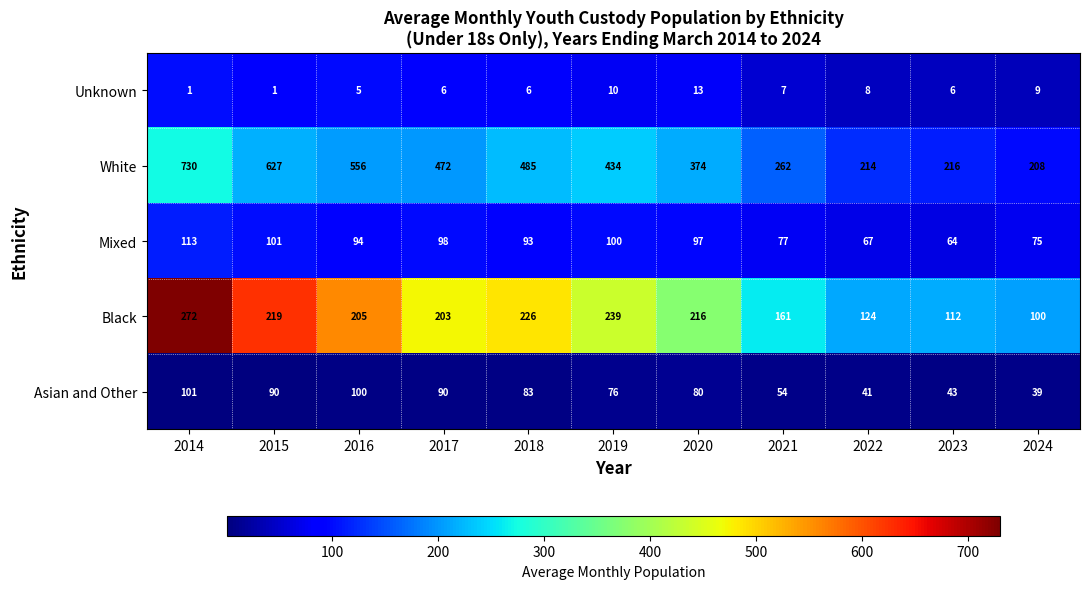

List the series in order of their peak value, lowest first.

Unknown, Asian and Other, Mixed, Black, White